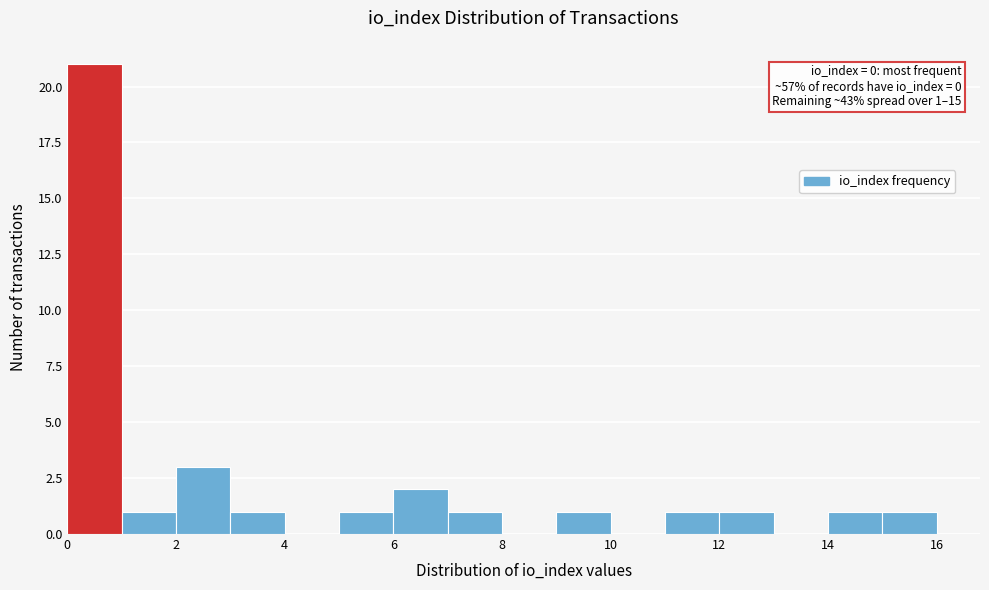

Over which range of the x-axis is the bar tallest?

0 to 1